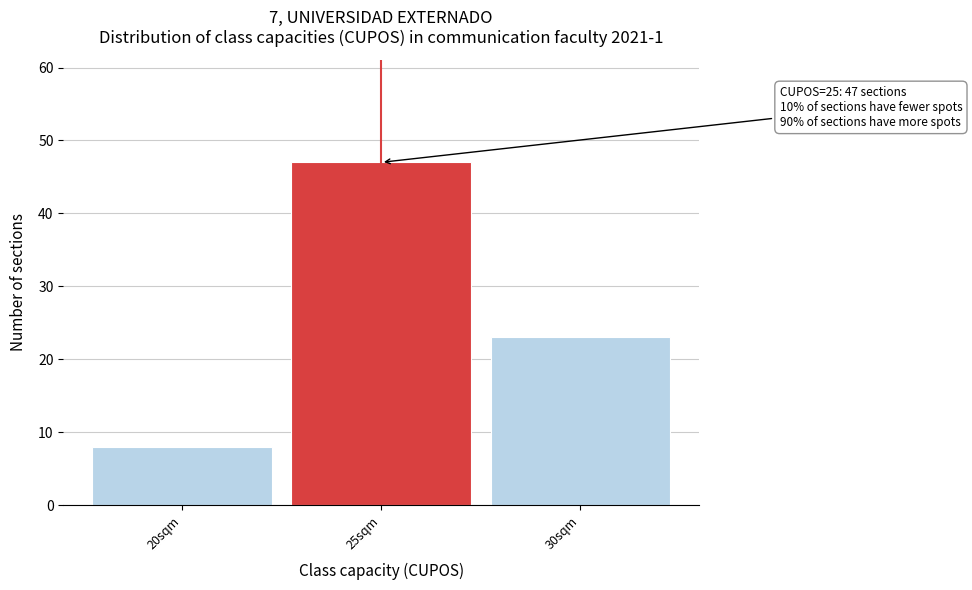

Which range on the x-axis has the tallest bar?

22.5 to 27.5